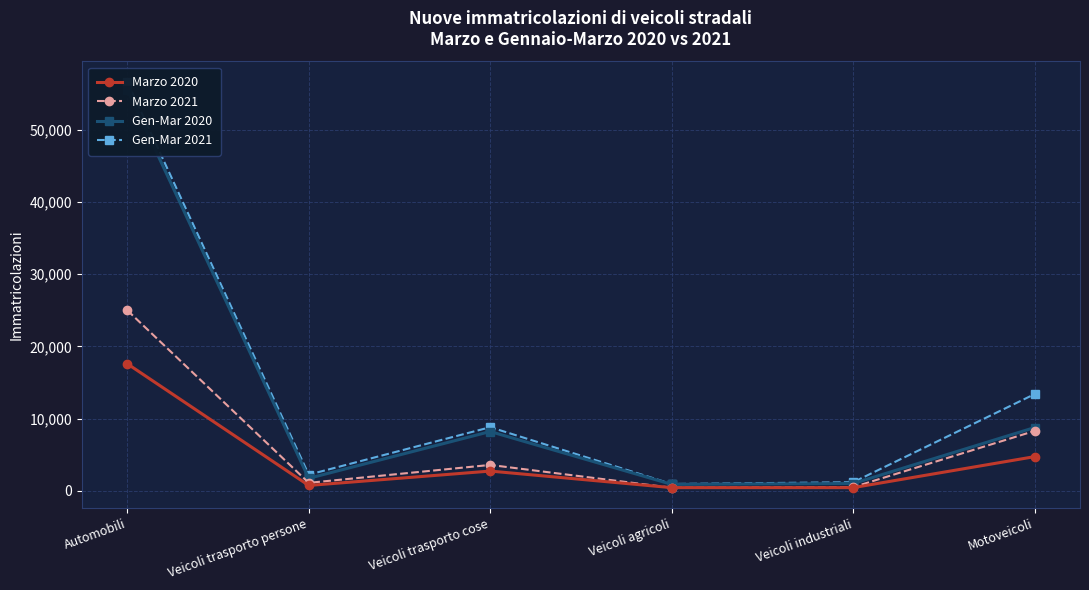

Reading right to left, what are all the values shown in this chart?

Marzo 2020: Motoveicoli=4725	Veicoli industriali=428	Veicoli agricoli=427	Veicoli trasporto cose=2725	Veicoli trasporto persone=733	Automobili=17598
Marzo 2021: Motoveicoli=8289	Veicoli industriali=493	Veicoli agricoli=414	Veicoli trasporto cose=3577	Veicoli trasporto persone=1093	Automobili=25010
Gen-Mar 2020: Motoveicoli=8757	Veicoli industriali=1001	Veicoli agricoli=880	Veicoli trasporto cose=8205	Veicoli trasporto persone=1720	Automobili=55589
Gen-Mar 2021: Motoveicoli=13392	Veicoli industriali=1177	Veicoli agricoli=936	Veicoli trasporto cose=8807	Veicoli trasporto persone=2229	Automobili=56685